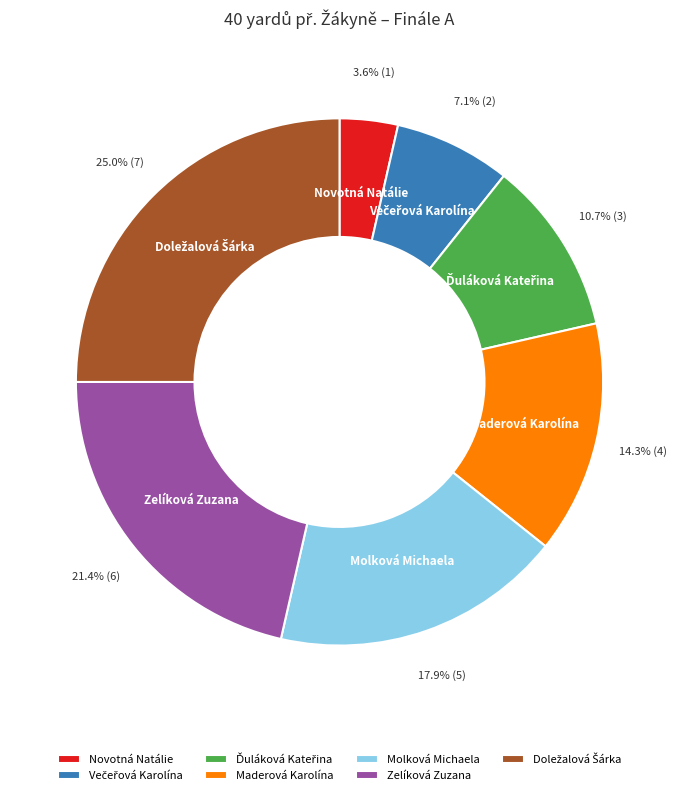

Which slice is the smallest?

Novotná Natálie